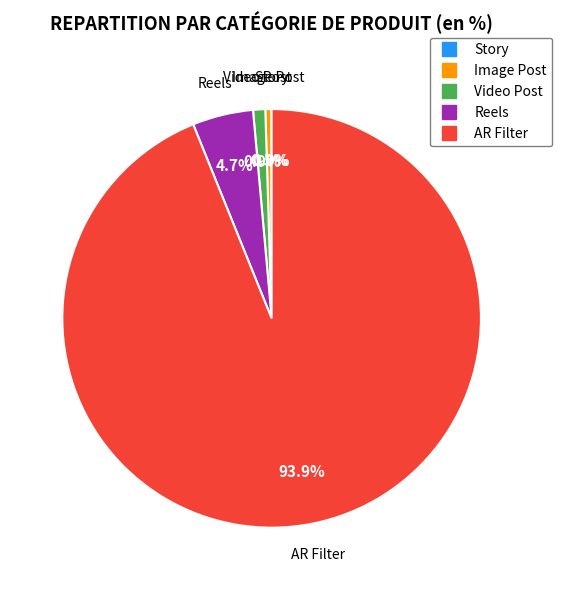

Do Image Post and AR Filter together represent more than half of the pie?

Yes